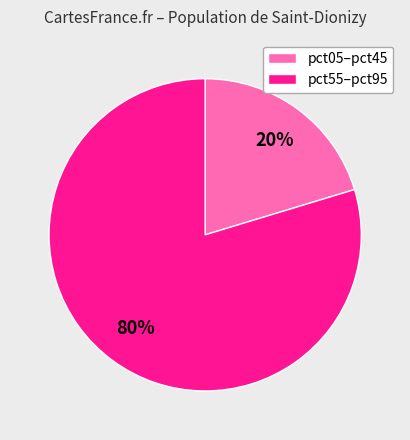

To the nearest percent, what is the average slice percentage?

50%